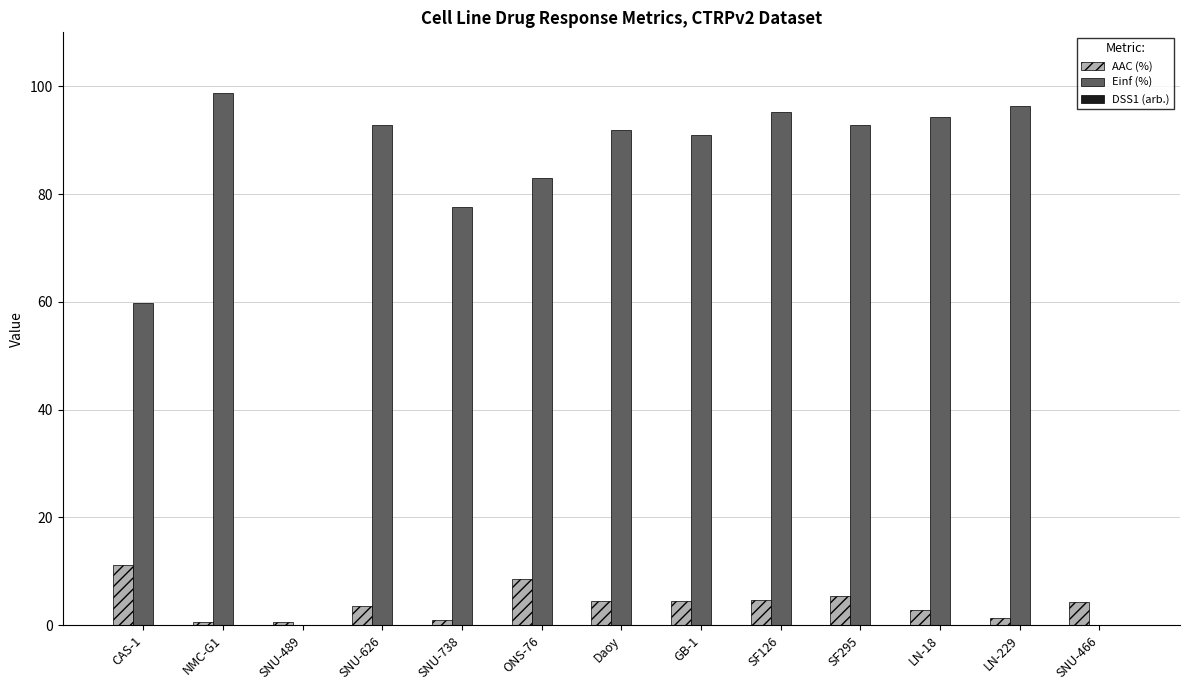

What is the approximate value of AAC (%) at SF295?

5.5